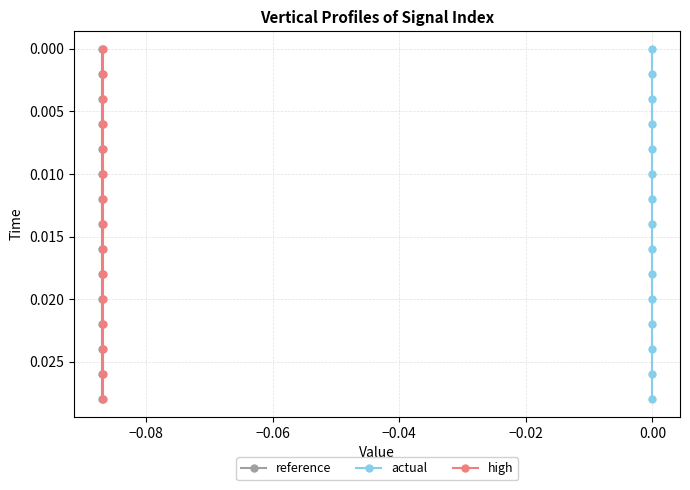

True or false: high and reference intersect in this chart.

False